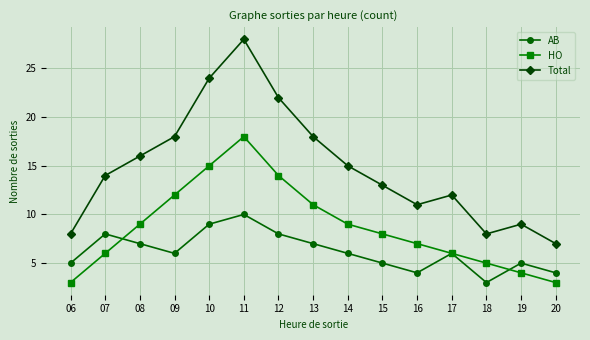

True or false: AB has more than 1 interior local peaks.

True